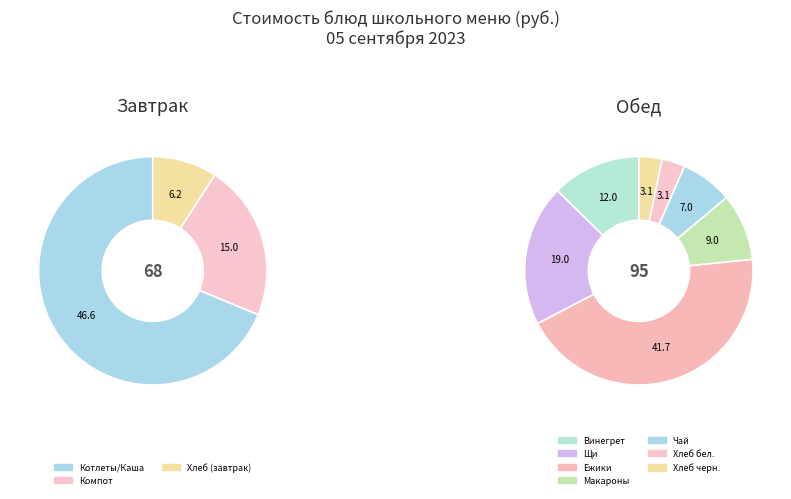

Do Хлеб пшеничный/ржаной and Хлеб ржаной together represent more than half of the pie?

No